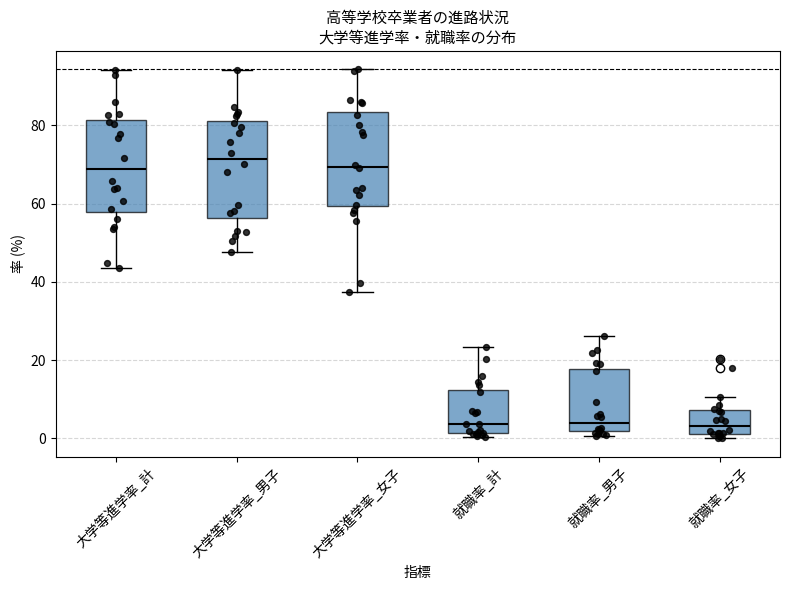

Reading left to right, transcribe this box plot: for each box, give where its median line is, the range the box spans, and where its two whiskers end, as read against the y-axis. The values are not printed on the chart, so give them approximately, as read against the axis.

大学等進学率_計: median 68, box 58 to 82, whiskers 44 to 94
大学等進学率_男子: median 72, box 56 to 82, whiskers 48 to 94
大学等進学率_女子: median 70, box 60 to 84, whiskers 38 to 94
就職率_計: median 4, box 2 to 12, whiskers 0 to 24
就職率_男子: median 4, box 2 to 18, whiskers 0 to 26
就職率_女子: median 4, box 2 to 8, whiskers 0 to 10